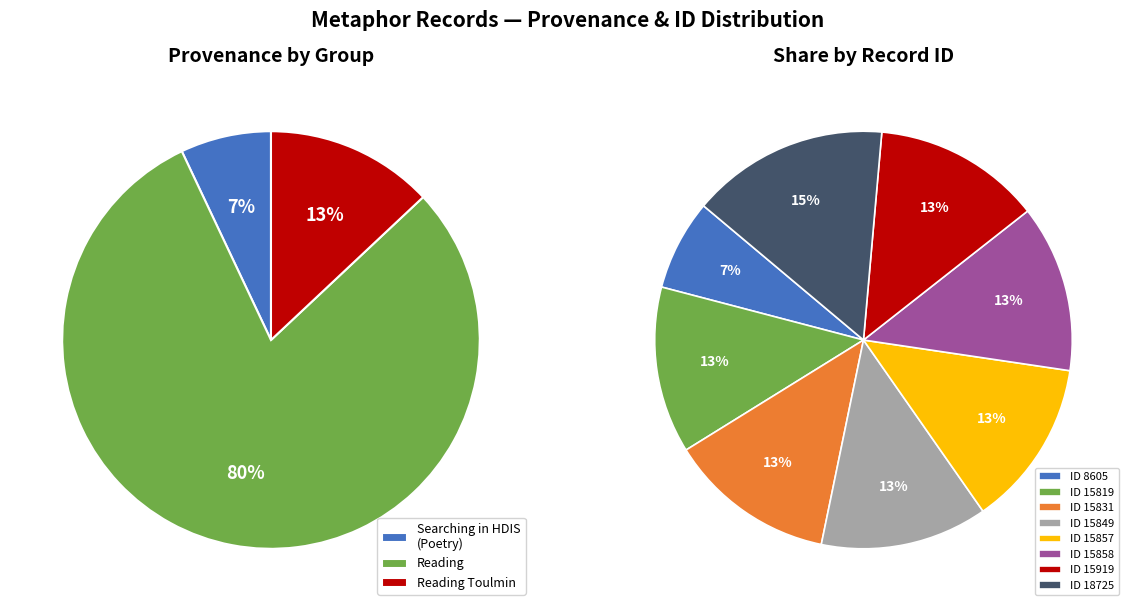

Count the number of slices in the pie.

8